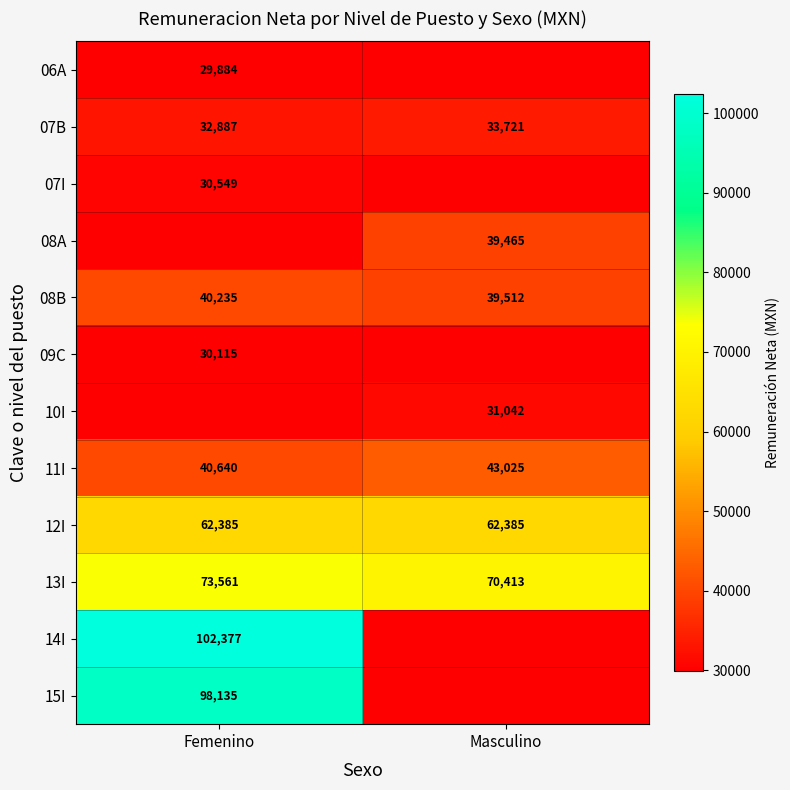

Is the value of 12I at Femenino greater than the value of 08B at Masculino?

Yes